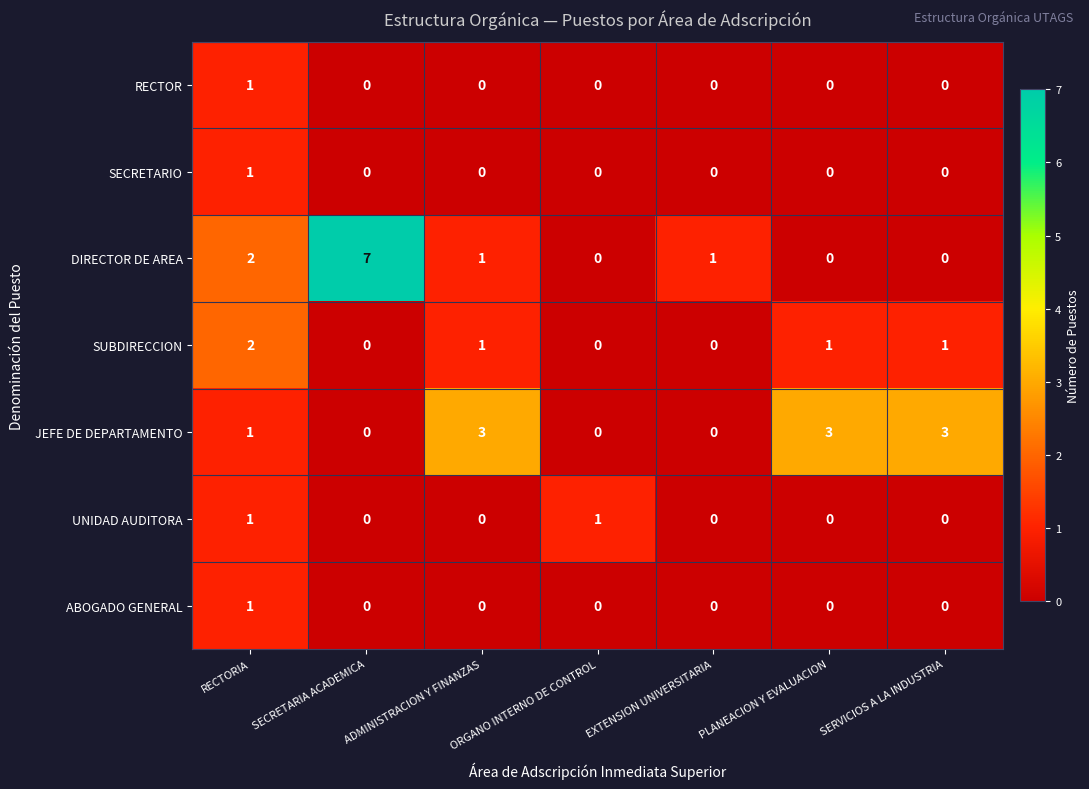

What is the greatest value displayed?

7